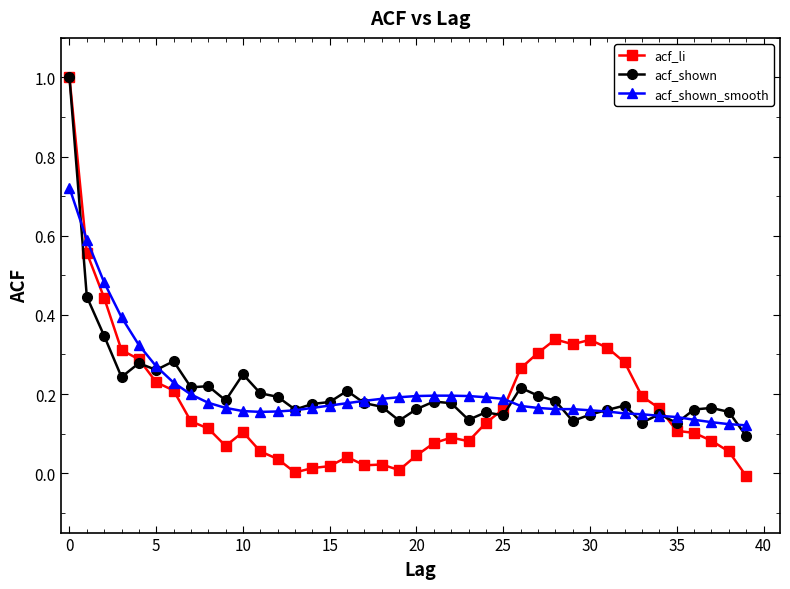

True or false: acf_shown has more than 0 interior local peaks.

True